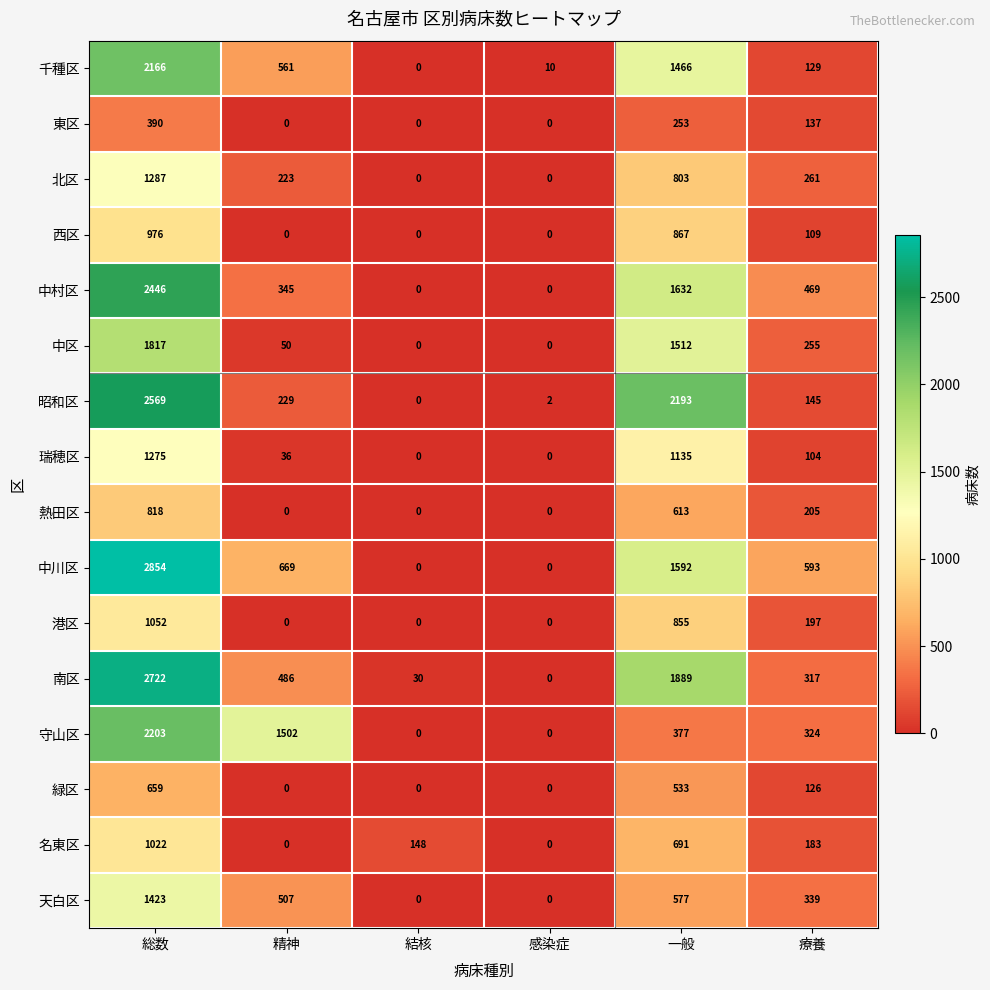

List the series in order of their peak value, lowest first.

東区, 緑区, 熱田区, 西区, 名東区, 港区, 瑞穂区, 北区, 天白区, 中区, 千種区, 守山区, 中村区, 昭和区, 南区, 中川区